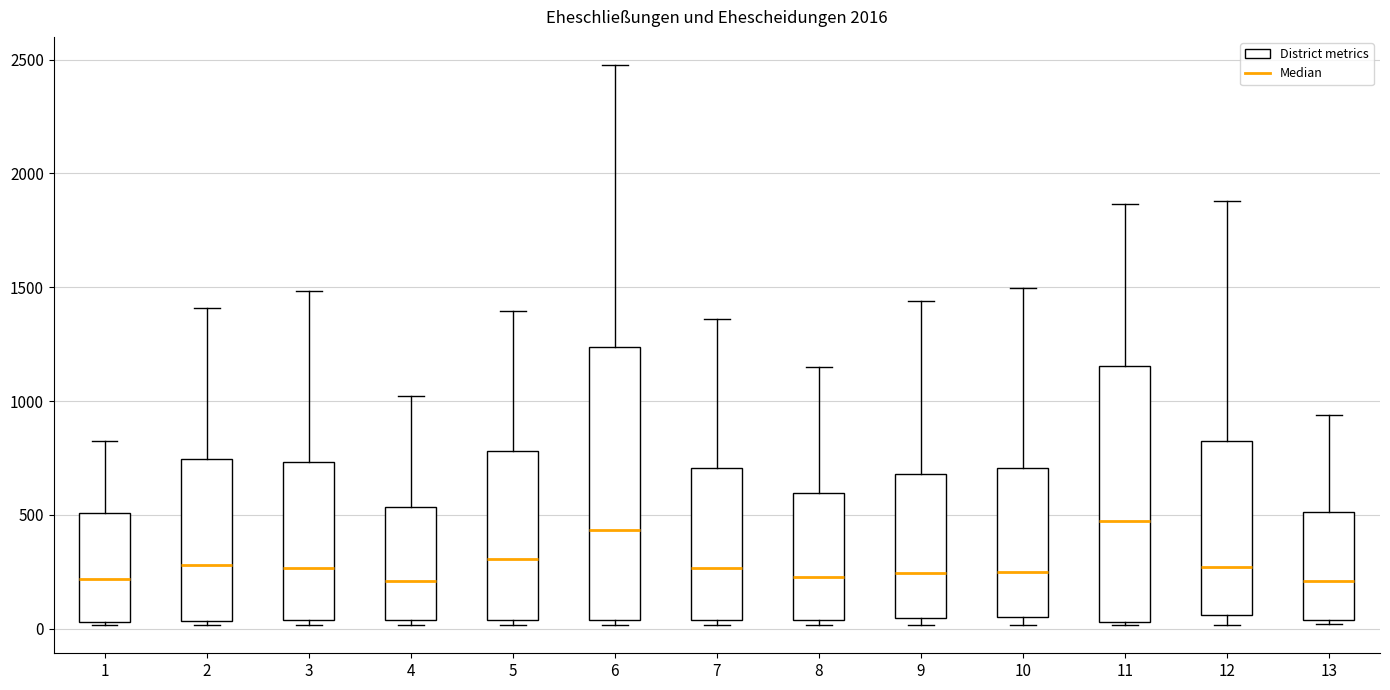

Where is the lower edge of the box at x = 11 on the y-axis? The values are not printed on the chart, so give them approximately, as read against the axis.

50